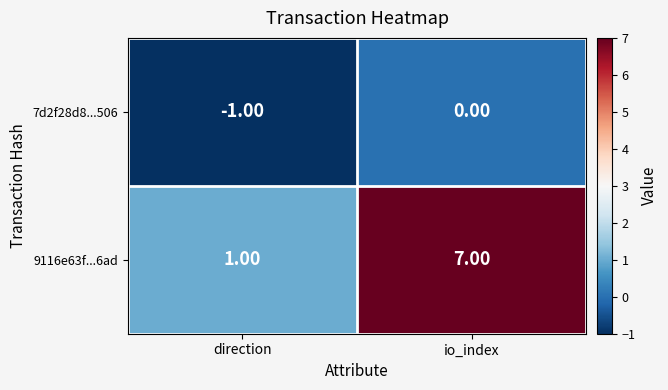

Count the number of categories in the chart.

2